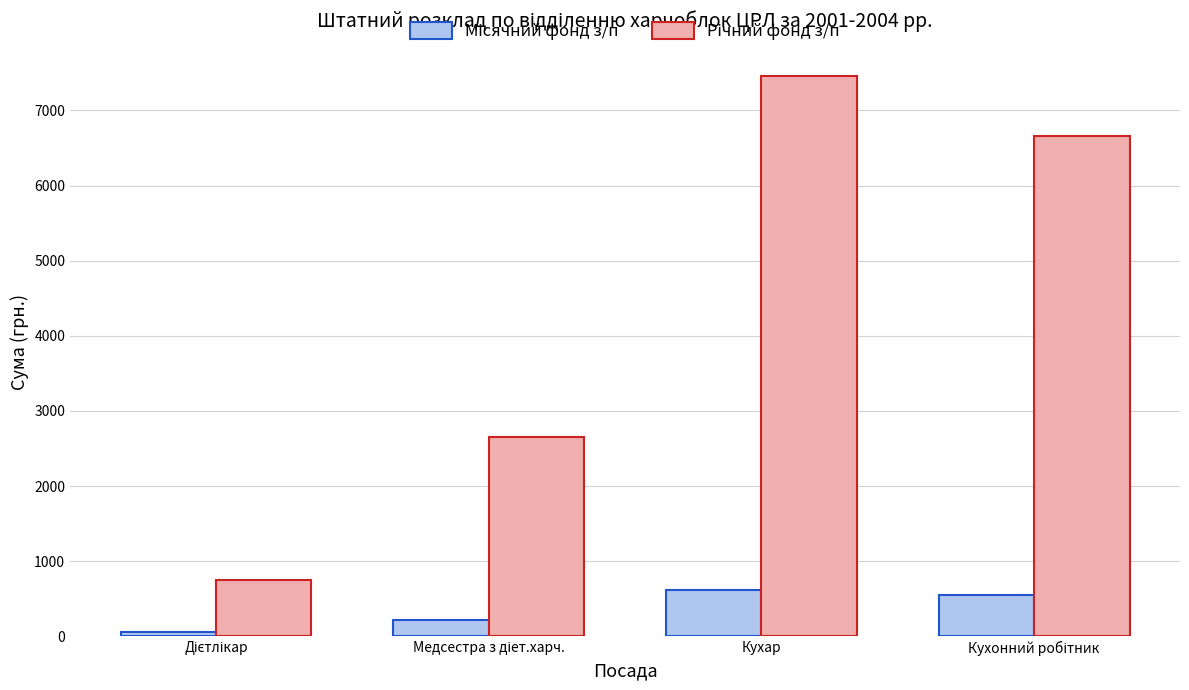

What is the total value across all series at Кухар?

8080.8